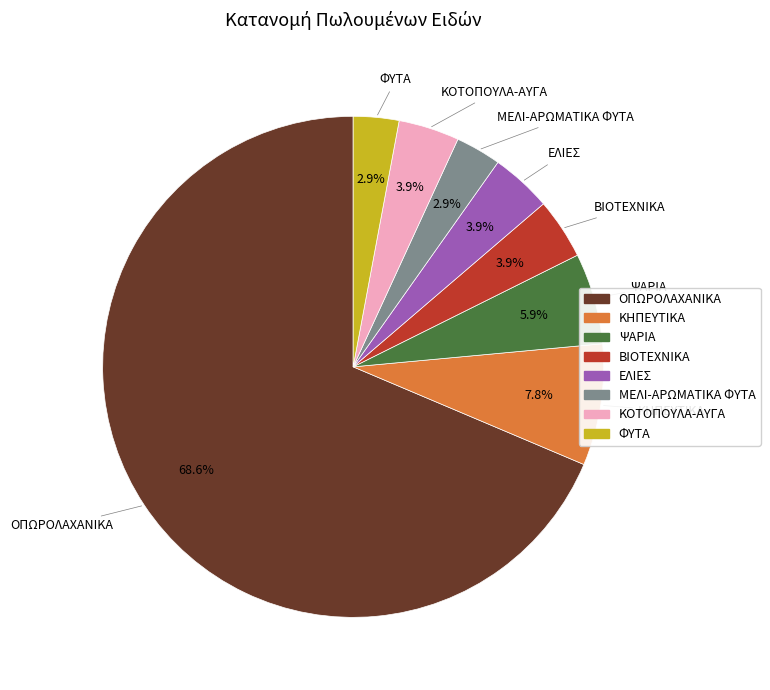

What is the largest slice in the pie chart?

ΟΠΩΡΟΛΑΧΑΝΙΚΑ